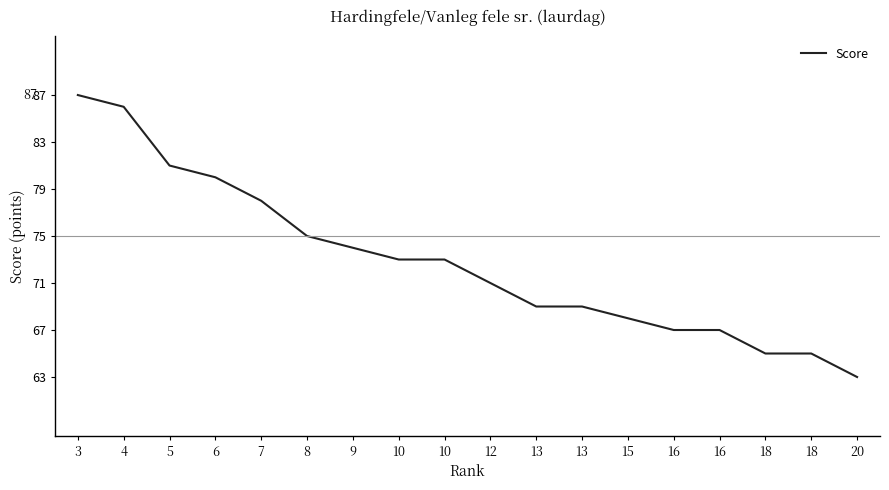

List the labels in order of value, largest first.

3, 4, 5, 6, 7, 8, 9, 10, 10, 12, 13, 13, 15, 16, 16, 18, 18, 20